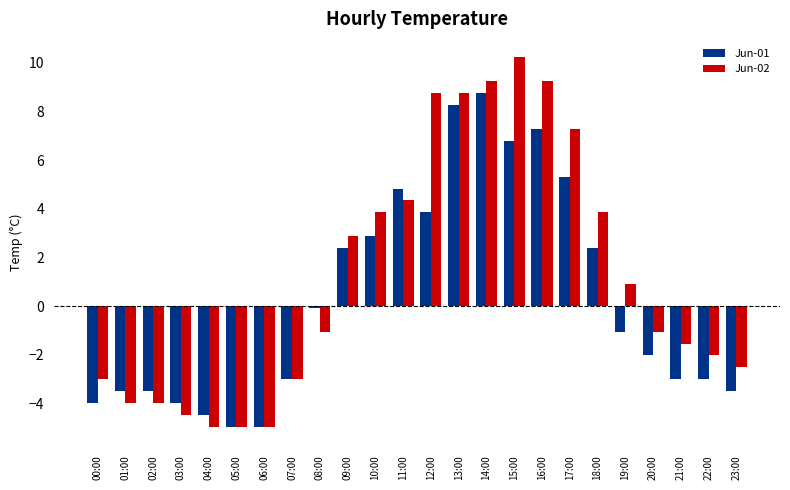

What is the label of the 7th bar from the right?

17:00